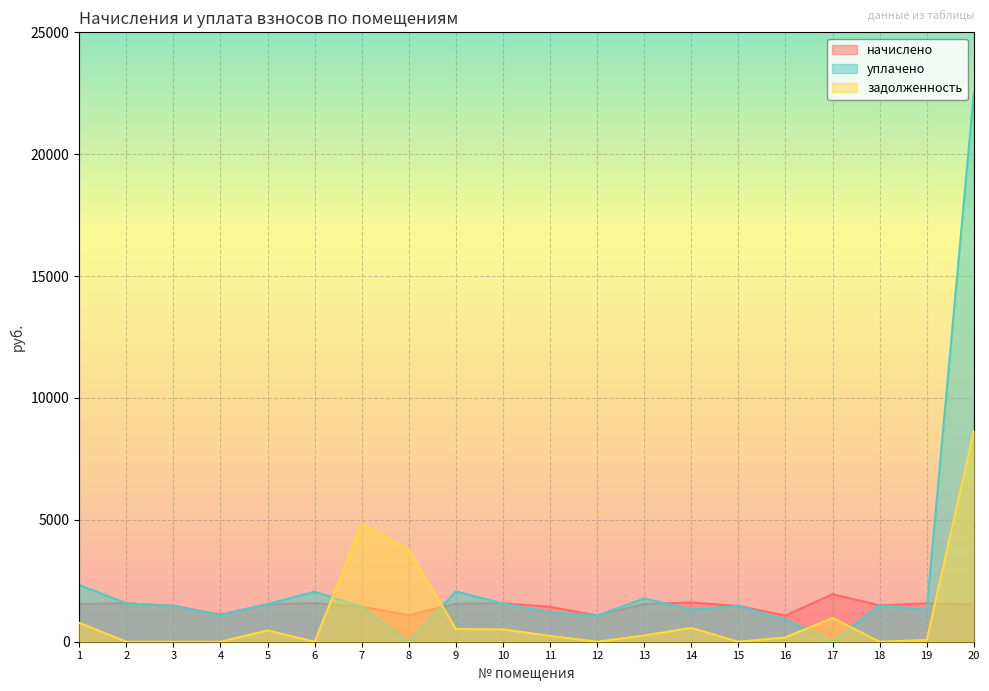

What is the highest value of the начислено series?

1950.1